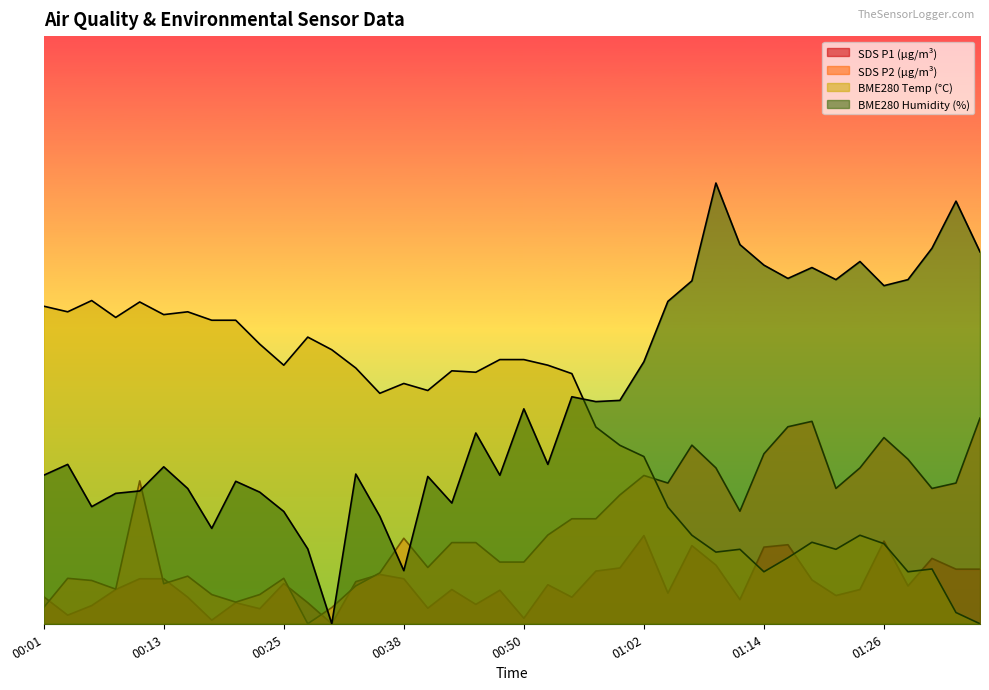

True or false: BME280_temperature and SDS_P2 cross at least once.

True